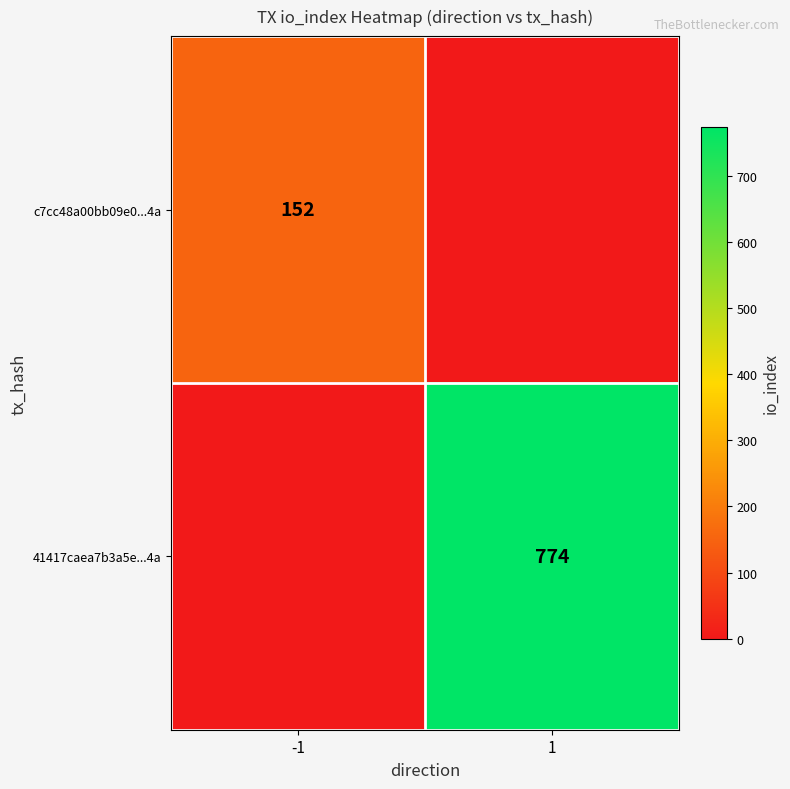

Is it true that 41417caea7b3a5e...4a equals 275 at 1?

False